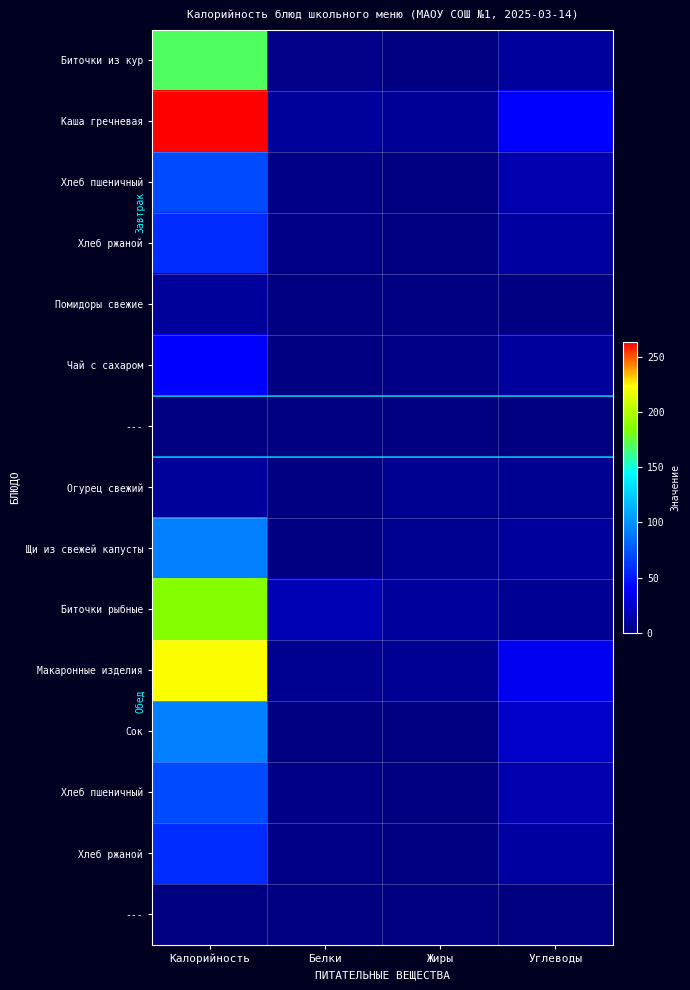

What is the difference between the highest and lowest values at Калорийность?

263.7